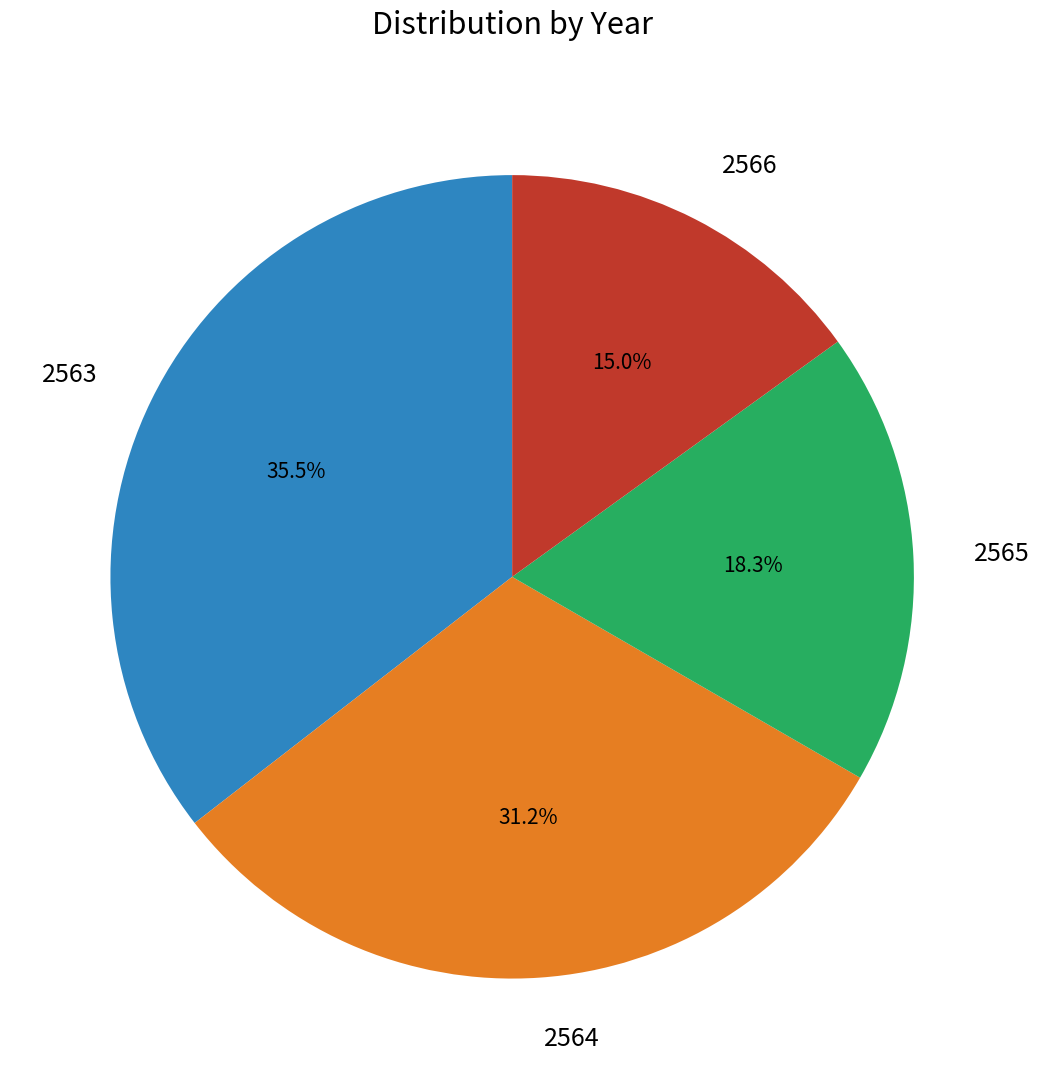

Does 2565 represent more than half of the total?

No